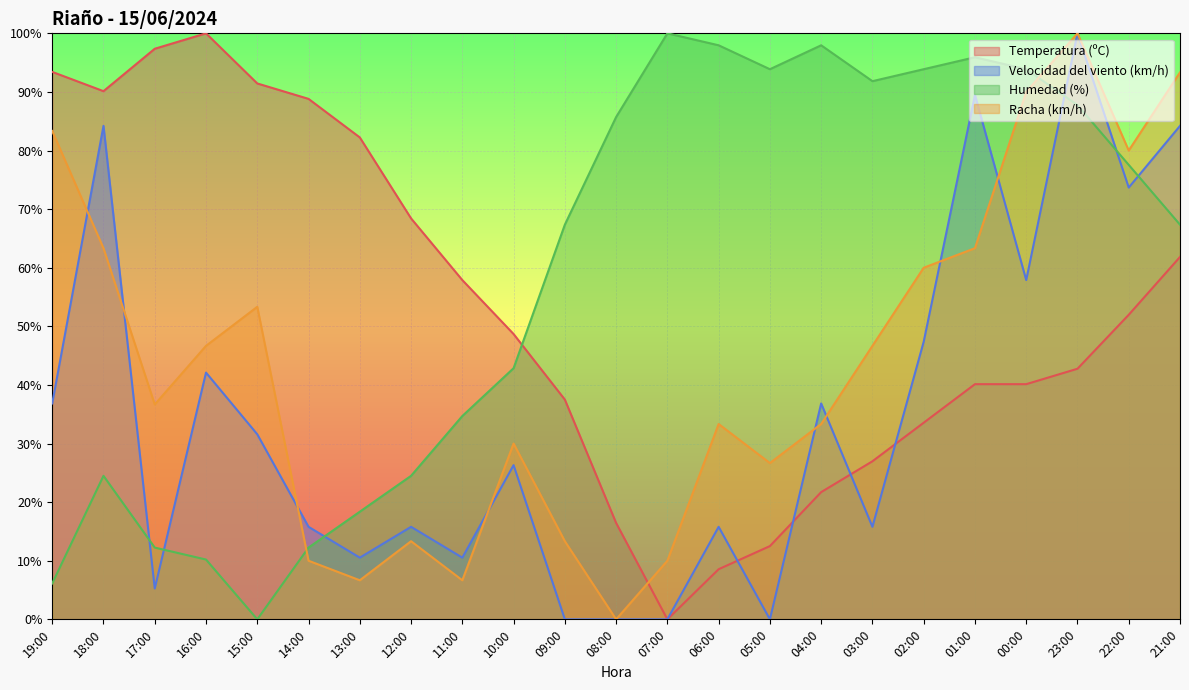

Reading left to right, extract all data points from this chart.

Temperatura (ºC): 93.4	90.1	97.4	100.0	91.4	88.8	82.2	68.4	57.9	48.7	37.5	16.4	0.0	8.6	12.5	21.7	27.0	33.6	40.1	40.1	42.8	52.0	61.8
Velocidad del viento (km/h): 36.8	84.2	5.3	42.1	31.6	15.8	10.5	15.8	10.5	26.3	0.0	0.0	0.0	15.8	0.0	36.8	15.8	47.4	89.5	57.9	100.0	73.7	84.2
Humedad (%): 6.1	24.5	12.2	10.2	0.0	12.2	18.4	24.5	34.7	42.9	67.3	85.7	100.0	98.0	93.9	98.0	91.8	93.9	95.9	93.9	87.8	77.6	67.3
Racha (km/h): 83.3	63.3	36.7	46.7	53.3	10.0	6.7	13.3	6.7	30.0	13.3	0.0	10.0	33.3	26.7	33.3	46.7	60.0	63.3	90.0	100.0	80.0	93.3